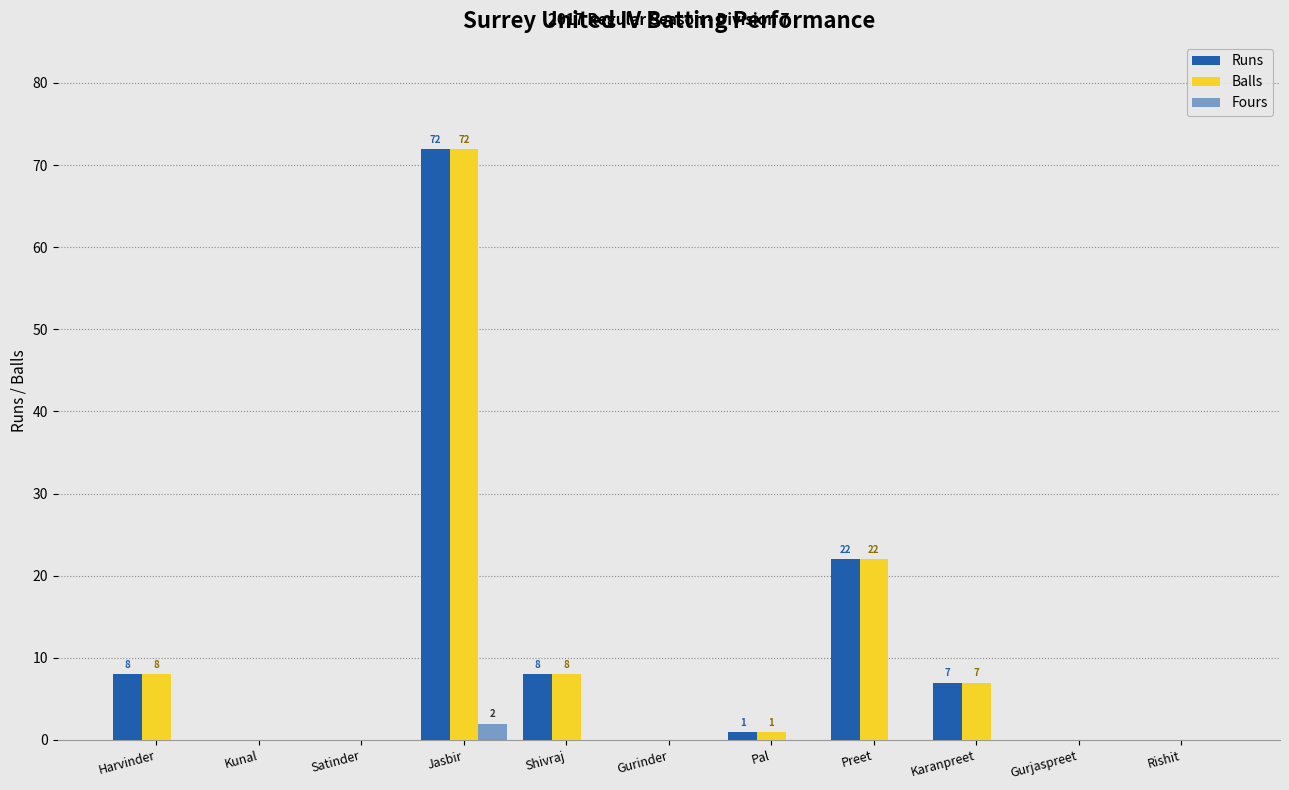

Which category has the lowest value in the Runs series?

Kunal